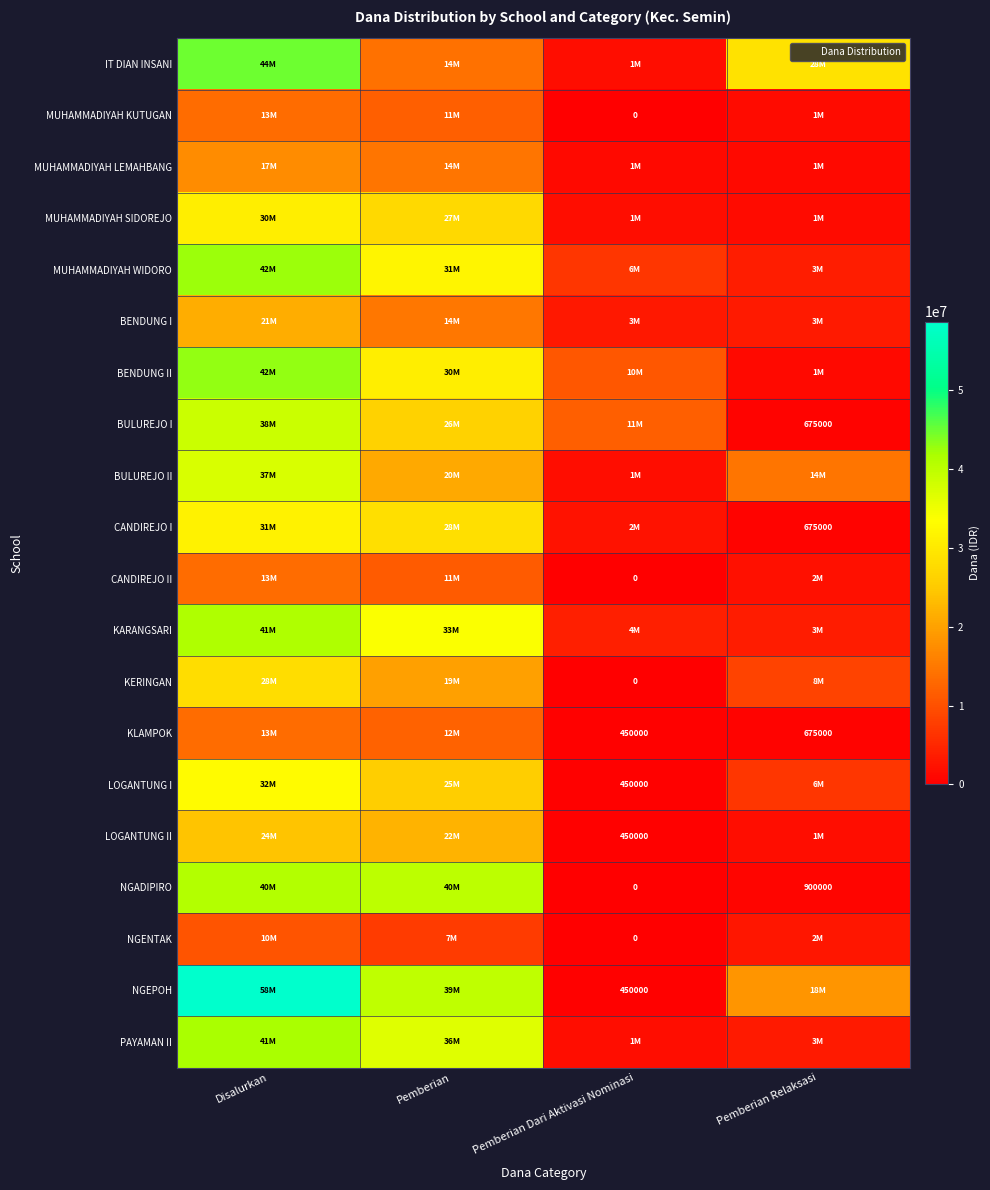

How many series are shown in this chart?

20